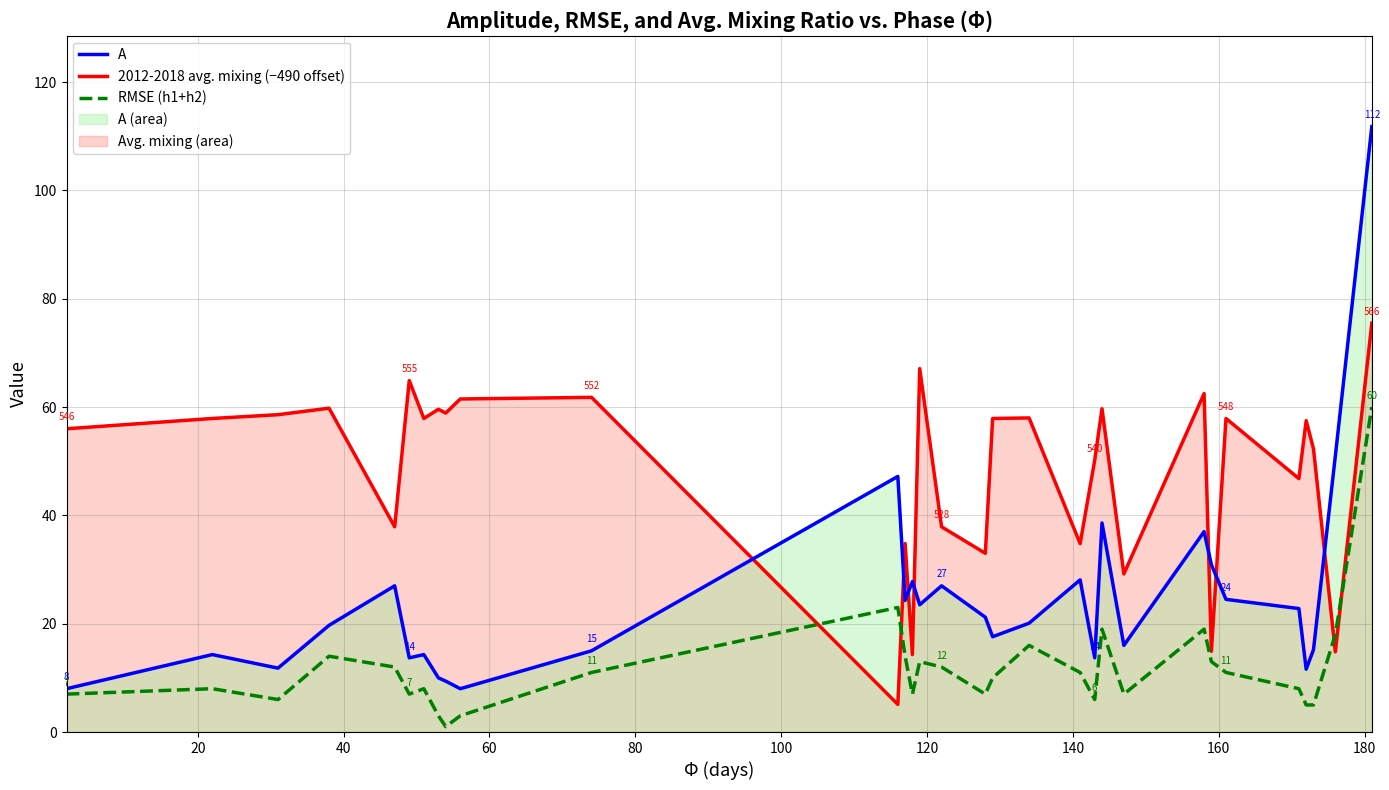

Reading right to left, transcribe all the data shown in this chart.

2012-2018 avg. mixing (offset -490): 75.5	14.8	52.3	57.5	46.8	57.9	14.9	62.5	29.2	59.7	50.2	34.8	58.0	57.9	33.0	37.9	67.1	14.3	34.8	5.1	61.8	61.5	58.9	59.6	57.9	64.9	37.9	59.8	58.6	57.9	56.0
A: 111.8	51.0	15.2	11.6	22.8	24.5	30.9	37.0	16.0	38.6	13.7	28.1	20.1	17.6	21.2	27.0	23.5	27.8	24.3	47.2	15.0	8.0	9.4	10.0	14.3	13.7	27.0	19.7	11.8	14.3	8.0
RMSE (h1+h2): 60.0	18.0	5.0	5.0	8.0	11.0	13.0	19.0	7.0	19.0	6.0	11.0	16.0	10.0	7.0	12.0	13.0	7.0	14.0	23.0	11.0	3.0	1.0	3.0	8.0	7.0	12.0	14.0	6.0	8.0	7.0